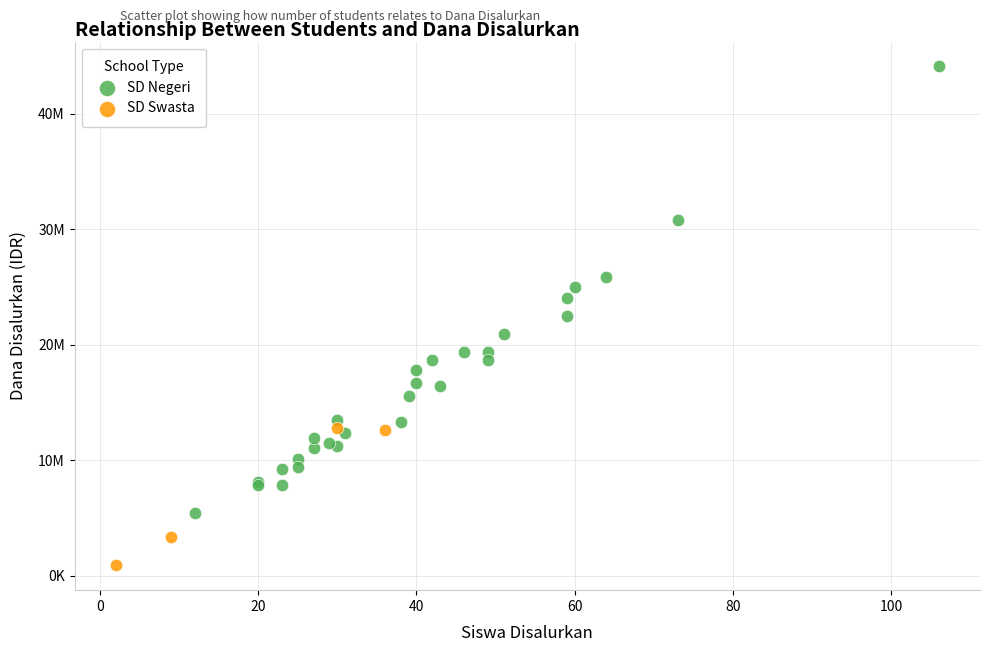

What are all the series names shown in the legend?

SD Negeri, SD Swasta